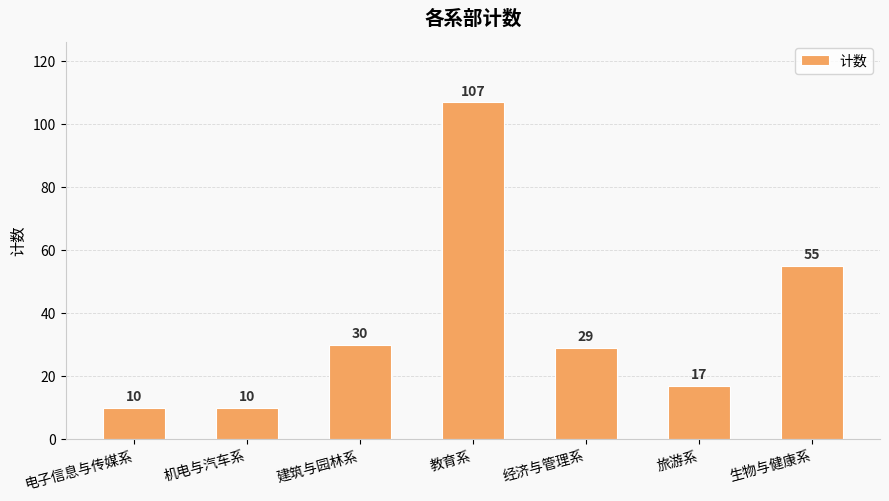

What is the smallest value displayed?

10